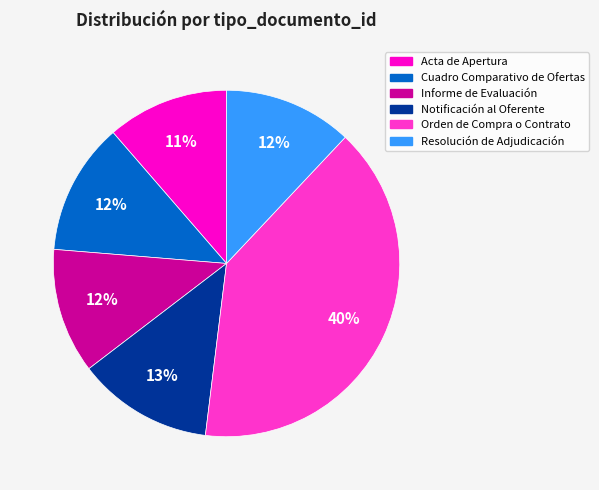

To the nearest percent, what percentage of the pie is Orden de Compra o Contrato?

40%